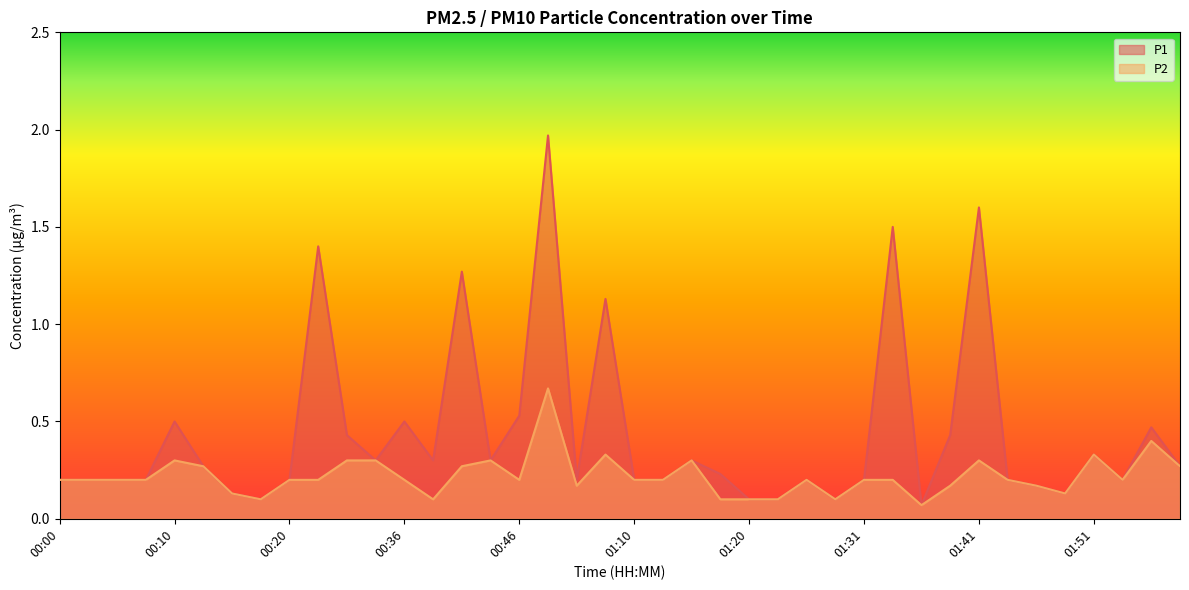

Reading left to right, what are all the values shown in this chart?

P1: 00:00=0.2	00:02=0.2	00:05=0.2	00:07=0.2	00:10=0.5	00:13=0.3	00:15=0.1	00:18=0.1	00:20=0.2	00:23=1.4	00:25=0.4	00:34=0.3	00:36=0.5	00:39=0.3	00:41=1.3	00:44=0.3	00:46=0.5	00:49=2.0	01:02=0.2	01:08=1.1	01:10=0.2	01:13=0.2	01:15=0.3	01:18=0.2	01:20=0.1	01:23=0.1	01:25=0.2	01:28=0.1	01:31=0.2	01:33=1.5	01:36=0.1	01:38=0.4	01:41=1.6	01:43=0.2	01:46=0.2	01:48=0.1	01:51=0.3	01:53=0.2	01:56=0.5	01:58=0.3
P2: 00:00=0.2	00:02=0.2	00:05=0.2	00:07=0.2	00:10=0.3	00:13=0.3	00:15=0.1	00:18=0.1	00:20=0.2	00:23=0.2	00:25=0.3	00:34=0.3	00:36=0.2	00:39=0.1	00:41=0.3	00:44=0.3	00:46=0.2	00:49=0.7	01:02=0.2	01:08=0.3	01:10=0.2	01:13=0.2	01:15=0.3	01:18=0.1	01:20=0.1	01:23=0.1	01:25=0.2	01:28=0.1	01:31=0.2	01:33=0.2	01:36=0.1	01:38=0.2	01:41=0.3	01:43=0.2	01:46=0.2	01:48=0.1	01:51=0.3	01:53=0.2	01:56=0.4	01:58=0.3